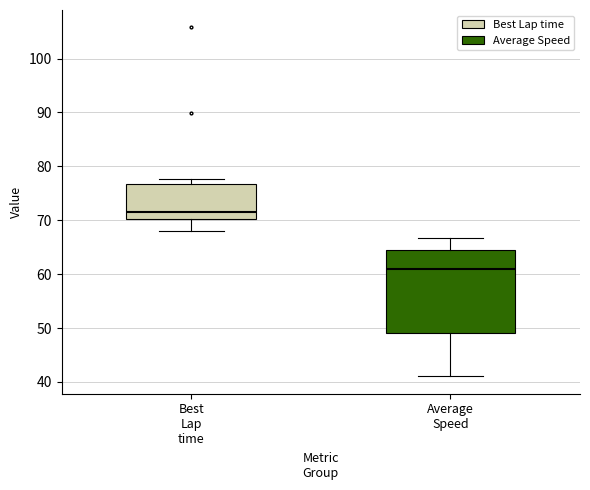

Where does the lower whisker of the box for Best Lap time end on the y-axis? The values are not printed on the chart, so give them approximately, as read against the axis.

68